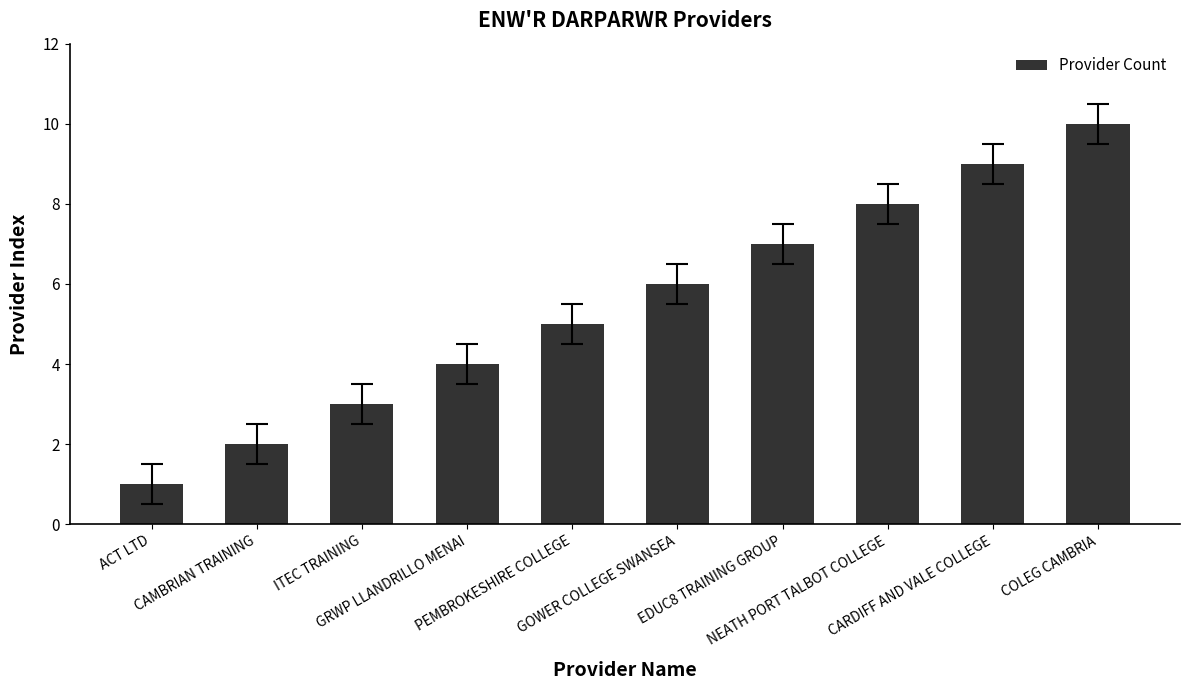

Reading left to right, extract all data points from this chart.

ACT LTD=1	CAMBRIAN TRAINING=2	ITEC TRAINING=3	GRWP LLANDRILLO MENAI=4	PEMBROKESHIRE COLLEGE=5	GOWER COLLEGE SWANSEA=6	EDUC8 TRAINING GROUP=7	NEATH PORT TALBOT COLLEGE=8	CARDIFF AND VALE COLLEGE=9	COLEG CAMBRIA=10